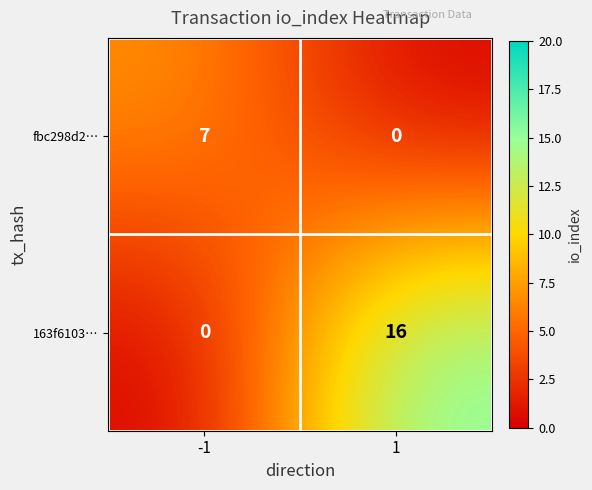

Is it true that 163f6103… equals -5 at -1?

False